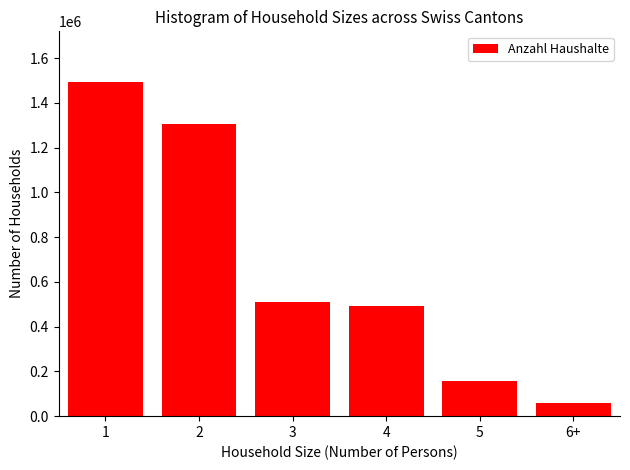

Reading left to right, what are all the values shown in this chart?

1495027	1304174	511274	492472	158806	58192